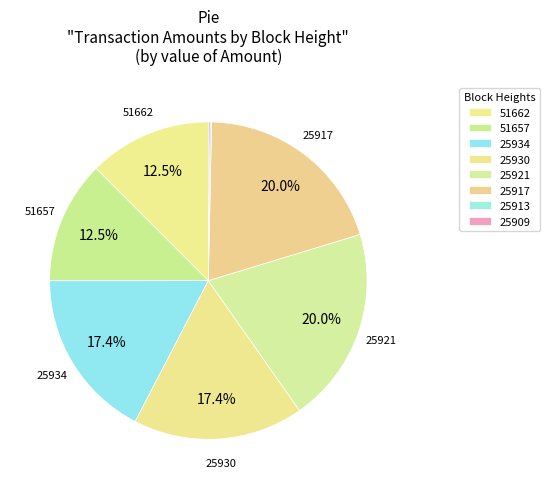

Does 25909 represent more than half of the total?

No